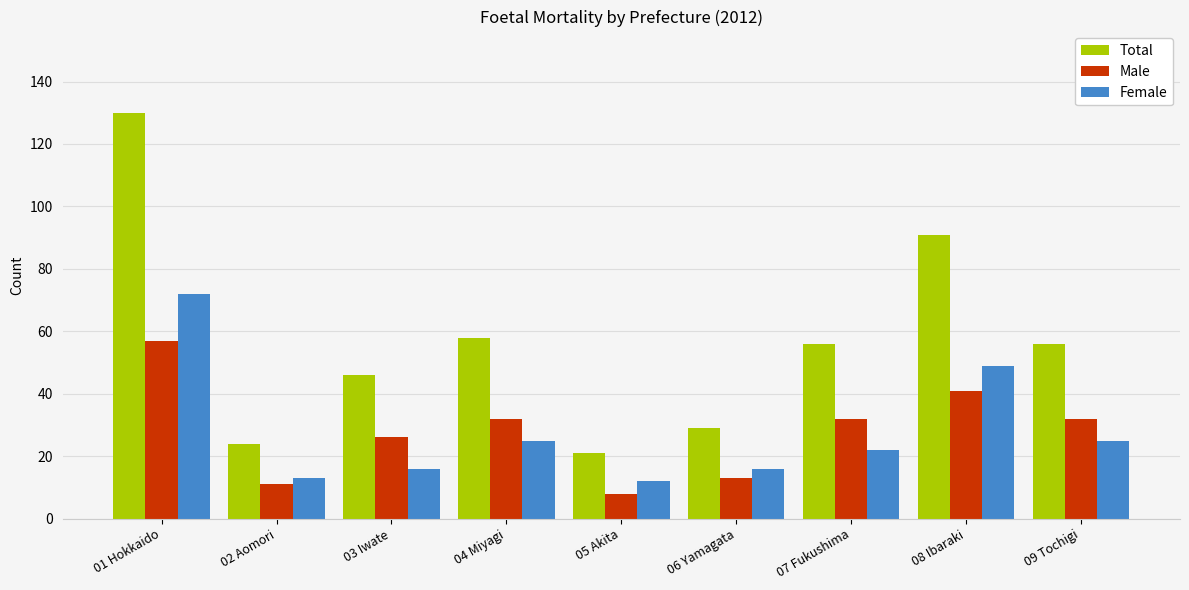

What is the label of the 9th bar from the right?

01 Hokkaido